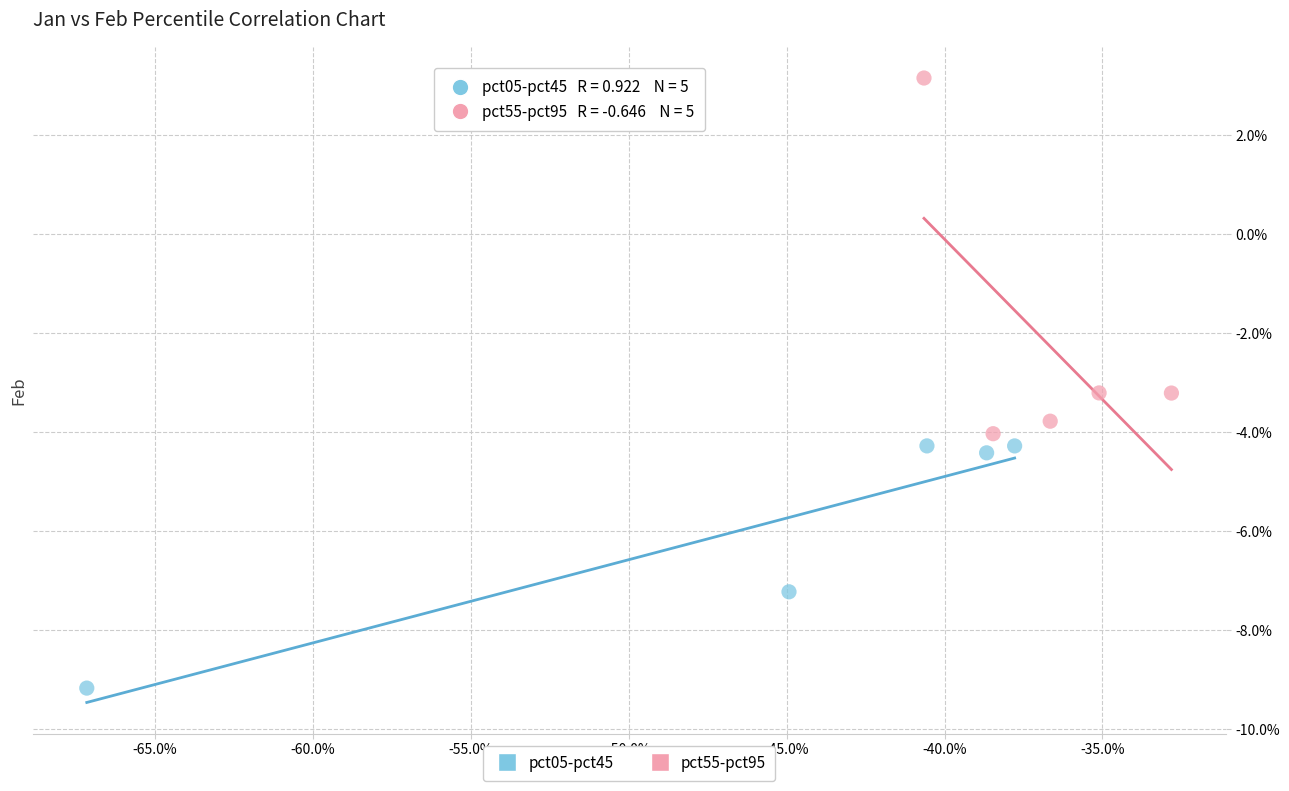

Which series reaches the maximum Y coordinate?

pct55-pct95